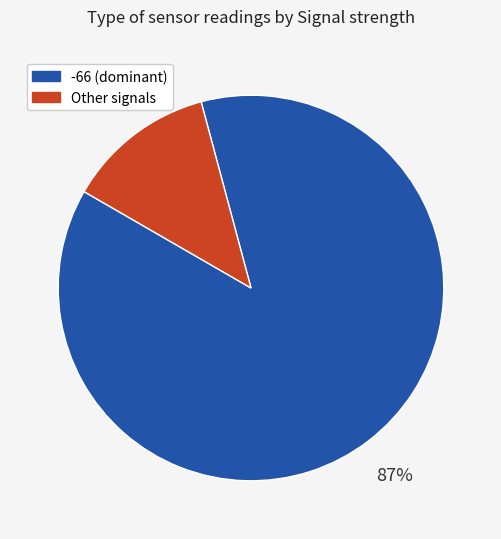

Does Other signals account for over 50% of the chart?

No